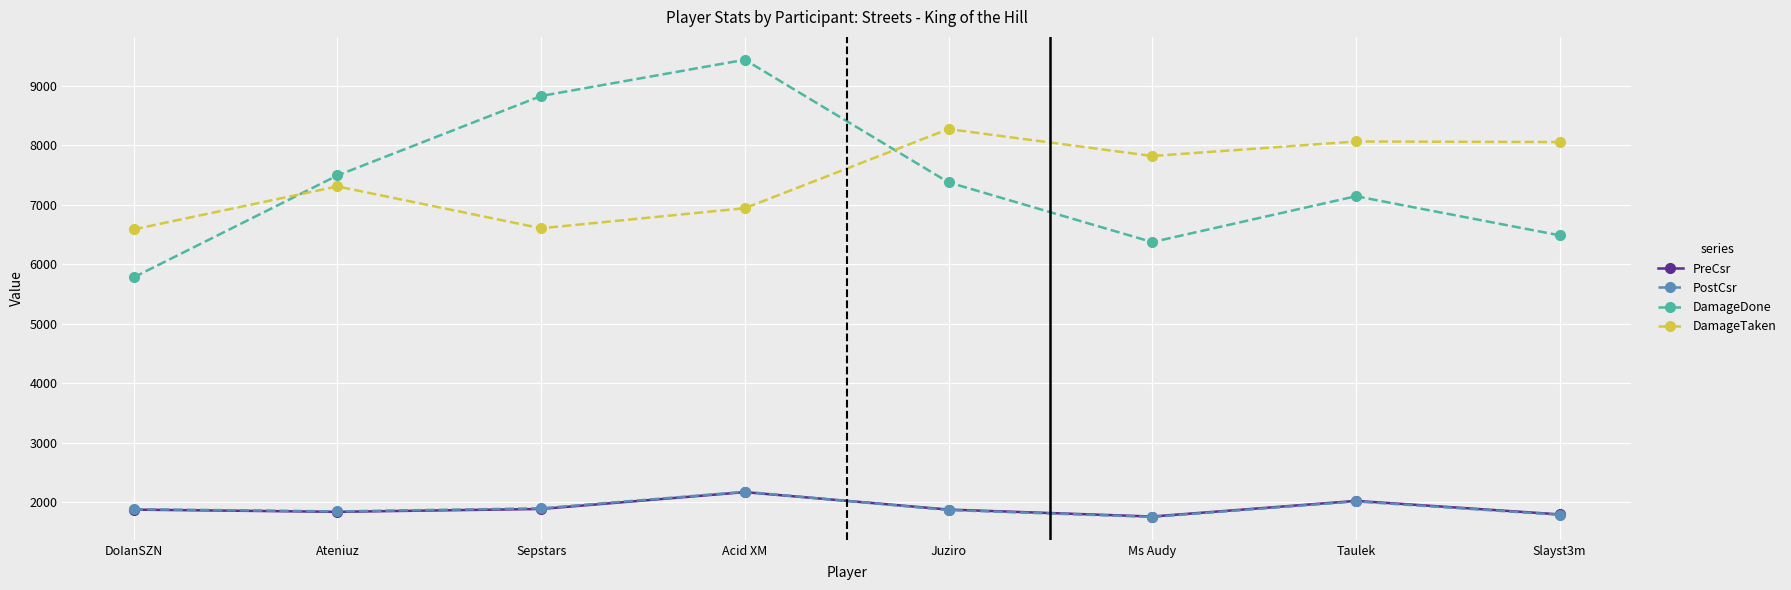

The value of PostCsr at Sepstars is 1898. True or false?

True